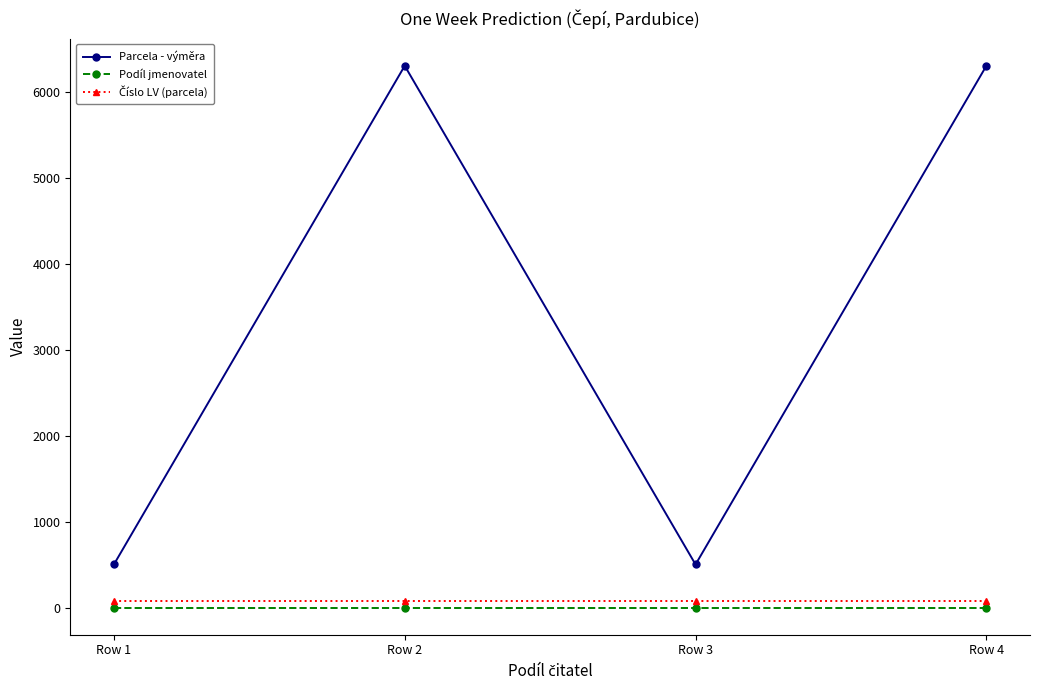

Does the chart display data point markers on the line(s)?

Yes